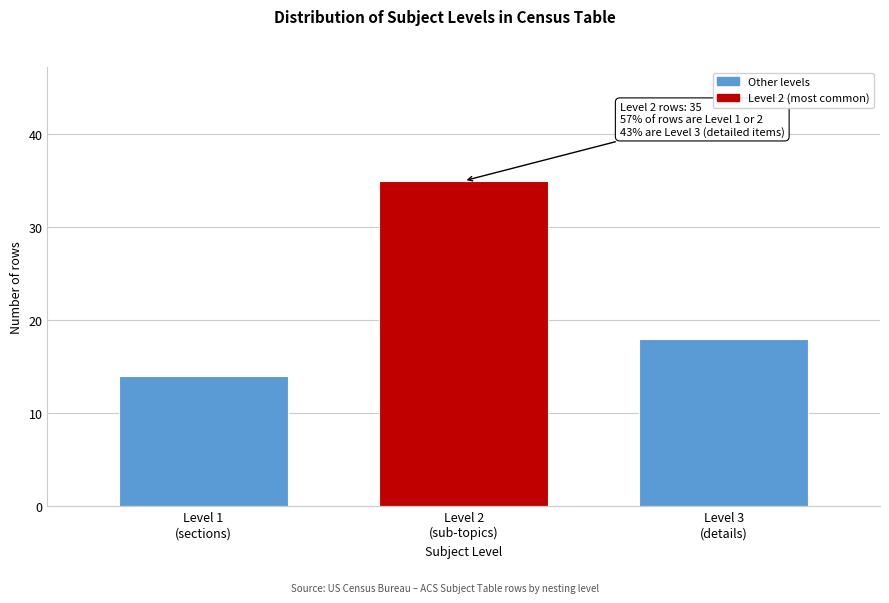

Reading left to right, what are all the values shown in this chart?

14	35	18